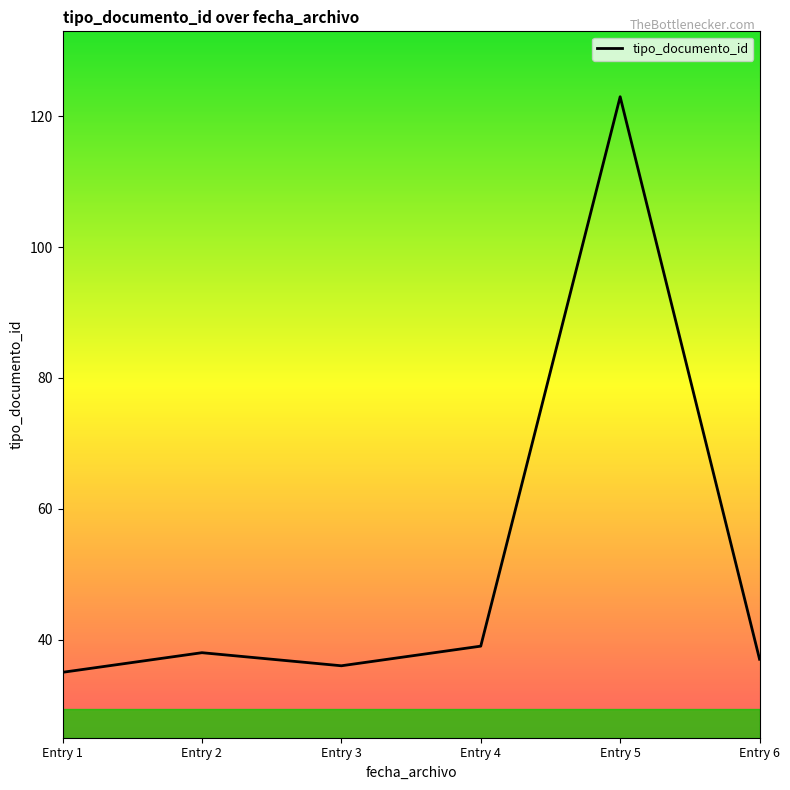

Is it true that the value at Entry 3 is 51?

False